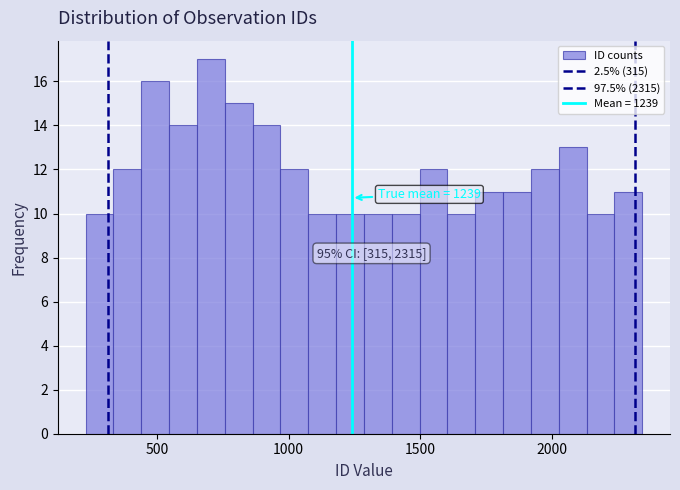

Read against the x-axis, roughly where is the centre of the tallest bar?

700